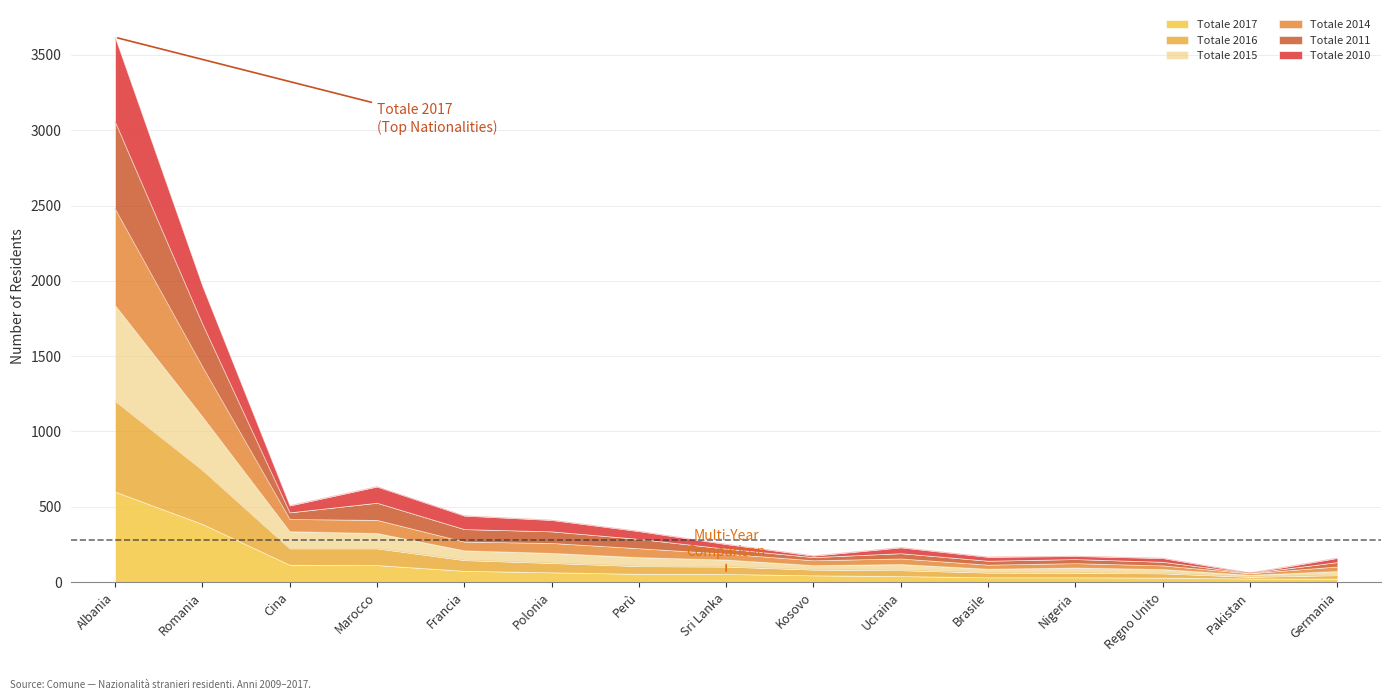

Which series has the largest total across all categories?

Totale 2014